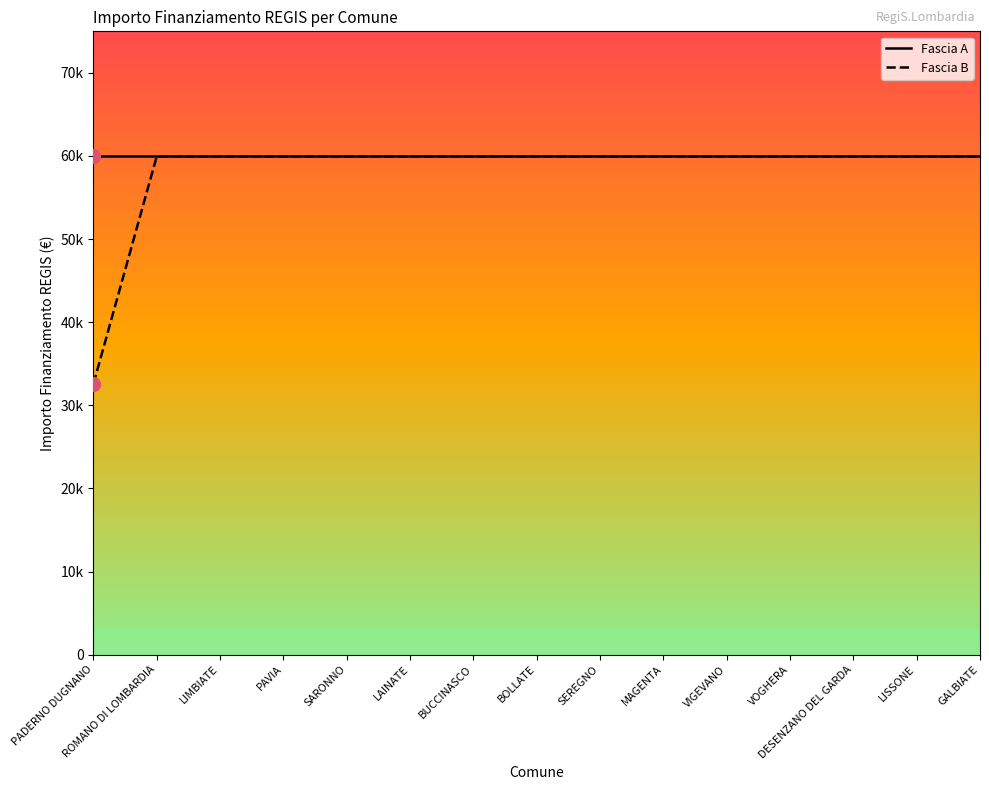

List the labels in order of Fascia B value, largest first.

ROMANO DI LOMBARDIA, LIMBIATE, PAVIA, SARONNO, LAINATE, BUCCINASCO, BOLLATE, SEREGNO, MAGENTA, VIGEVANO, VOGHERA, DESENZANO DEL GARDA, LISSONE, GALBIATE, PADERNO DUGNANO